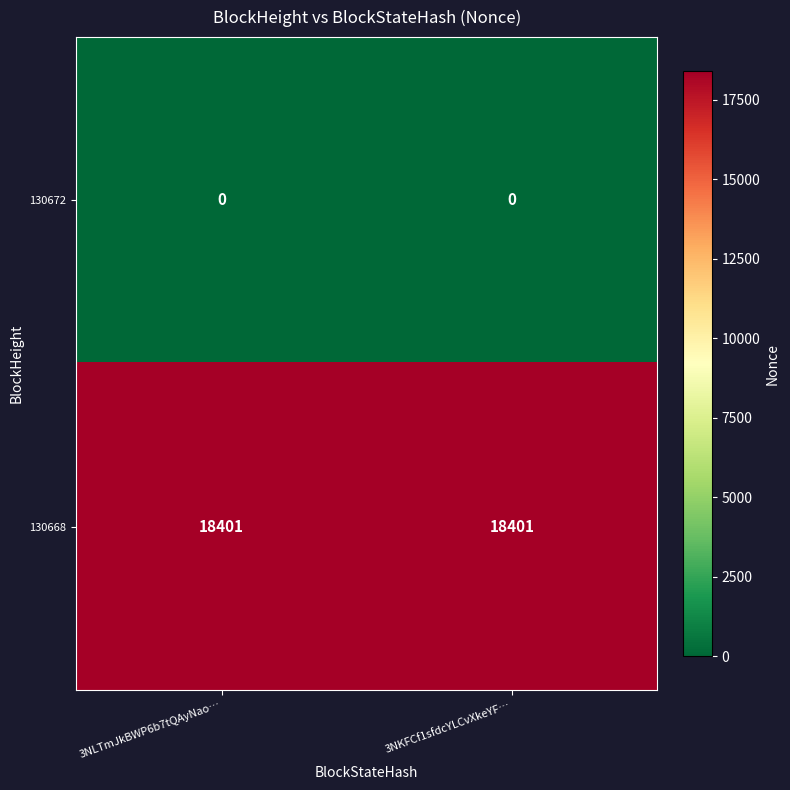

The value of 130672 at 3NKFCf1sfdcYLCvXkeYF… is 0. True or false?

True